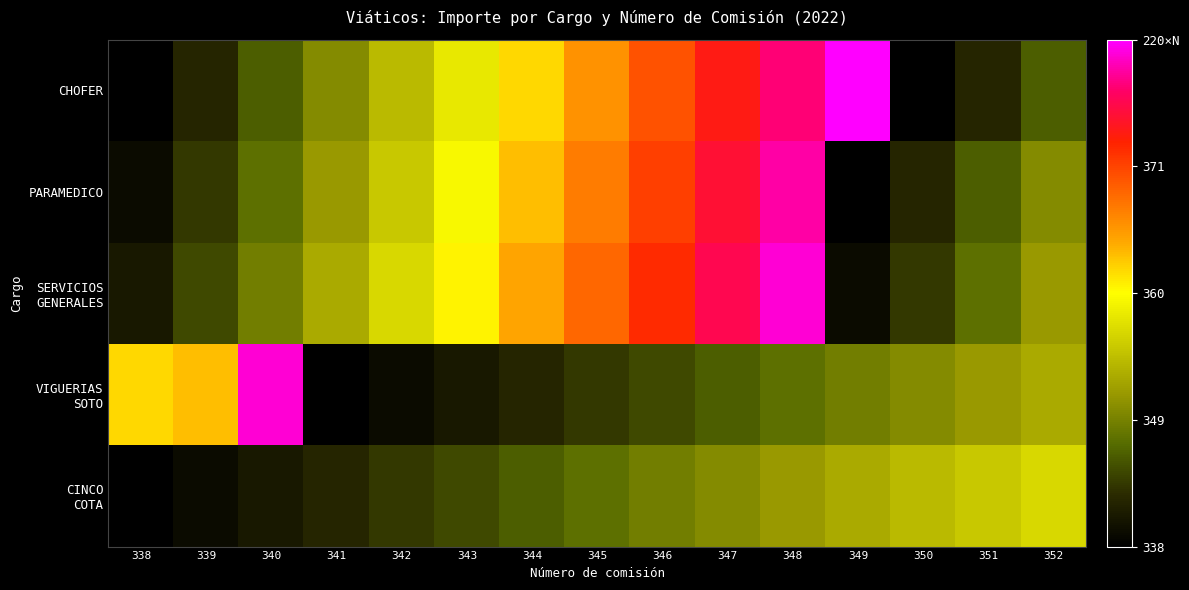

List the series in order of their peak value, highest first.

CHOFER, SERVICIOS GENERALES, VIGUERIAS SOTO, PARAMEDICO, CINCO COTA